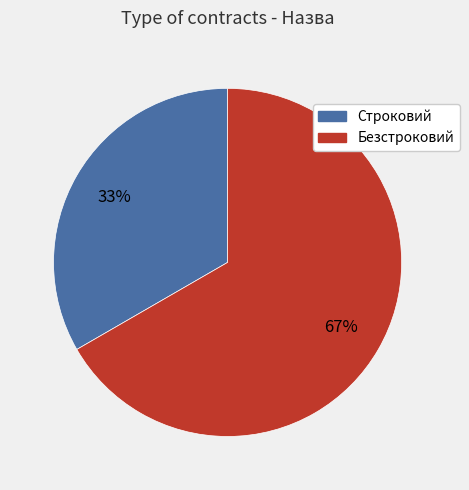

Do Строковий and Безстроковий together represent more than half of the pie?

Yes